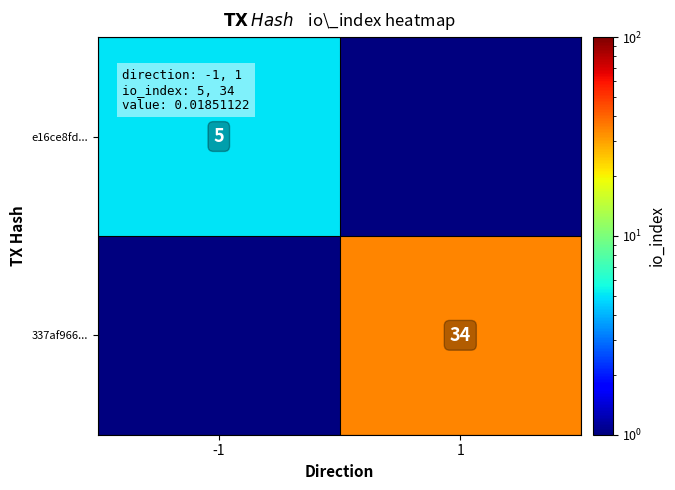

Is the value of e16ce8fd... at -1 greater than the value of 337af966... at 1?

No